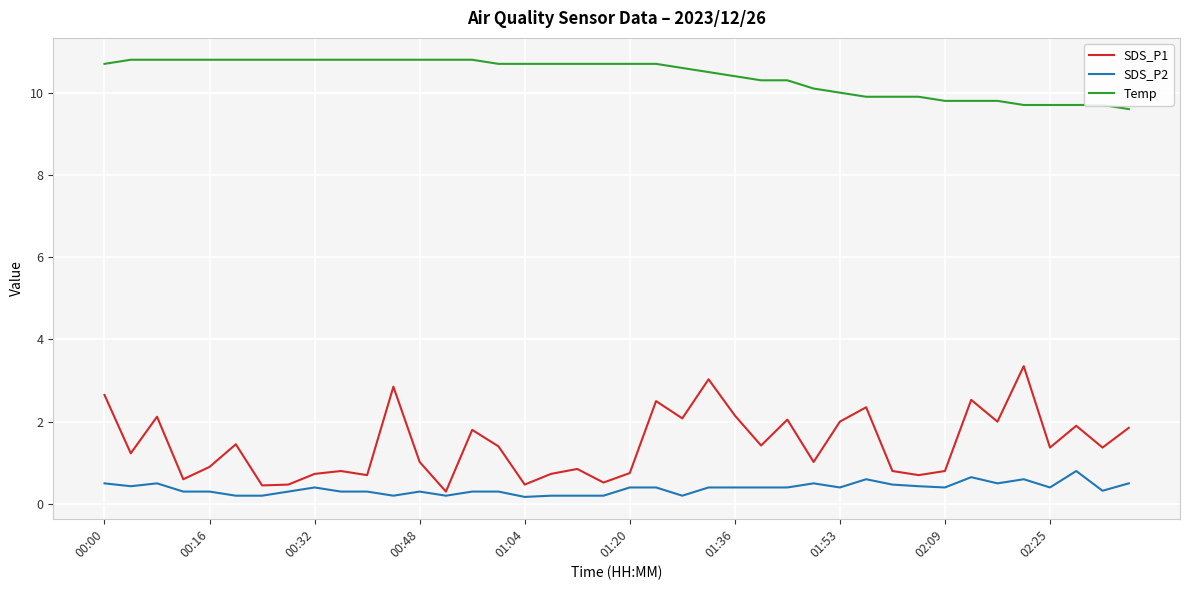

Rank the series by their maximum value, from highest to lowest.

Temp, SDS_P1, SDS_P2